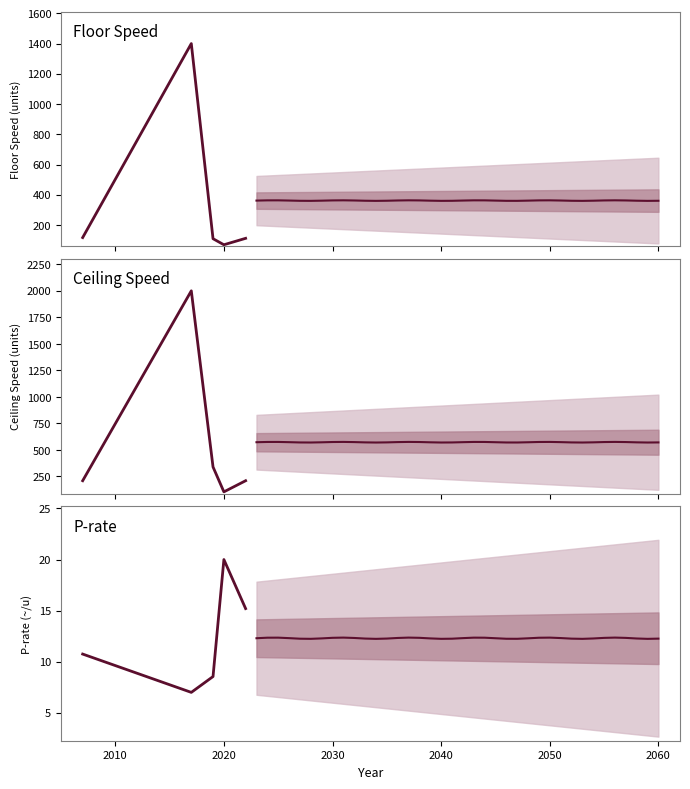

What is the minimum value for P_rate?

2.5